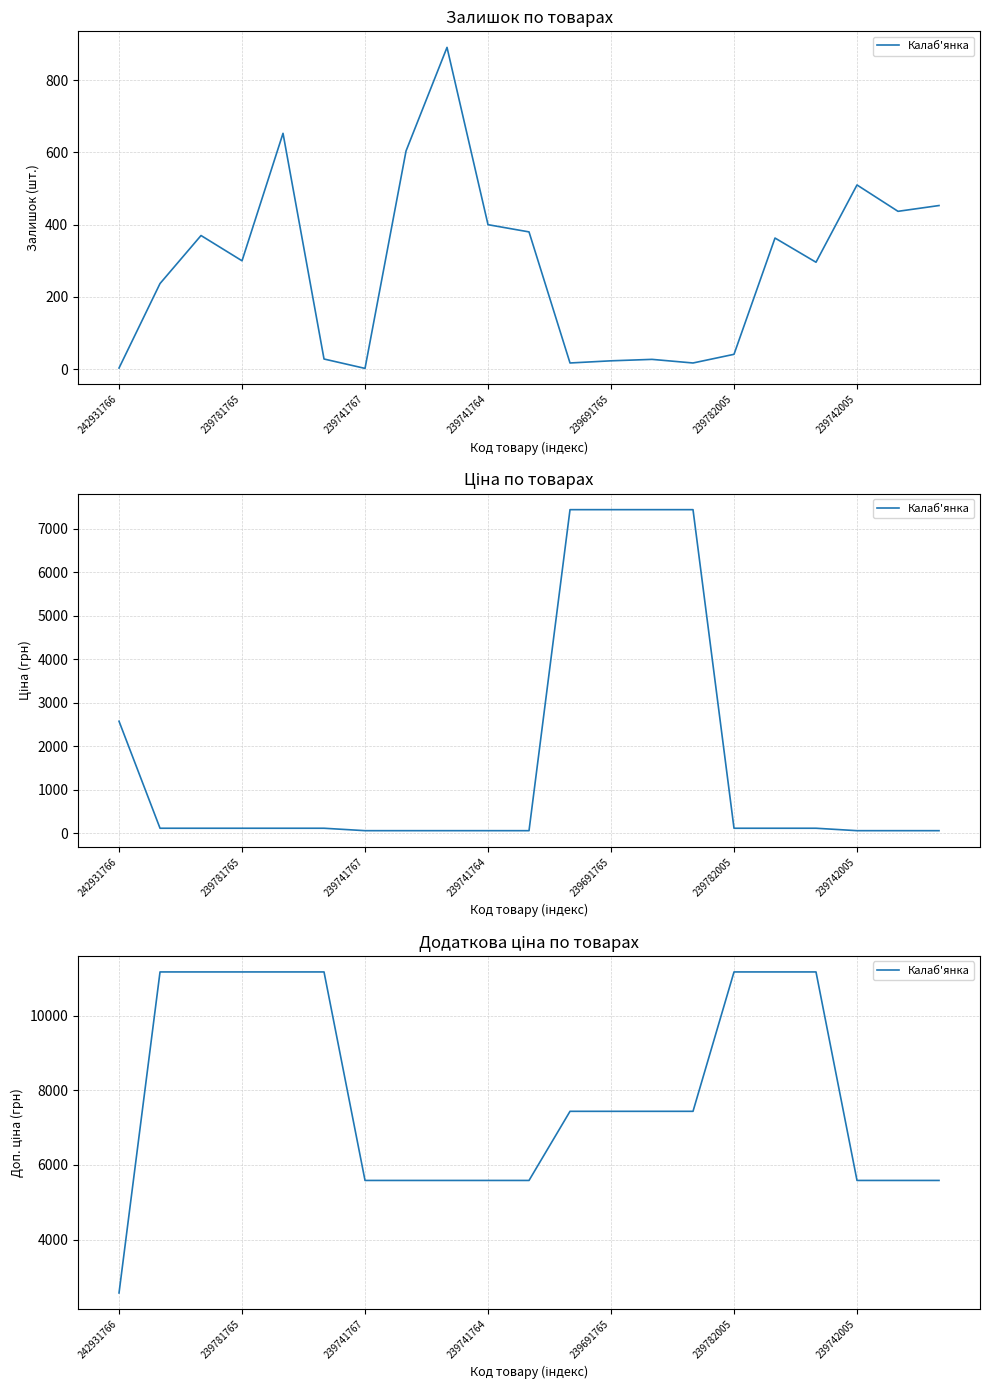

Count the number of data series in this chart.

1